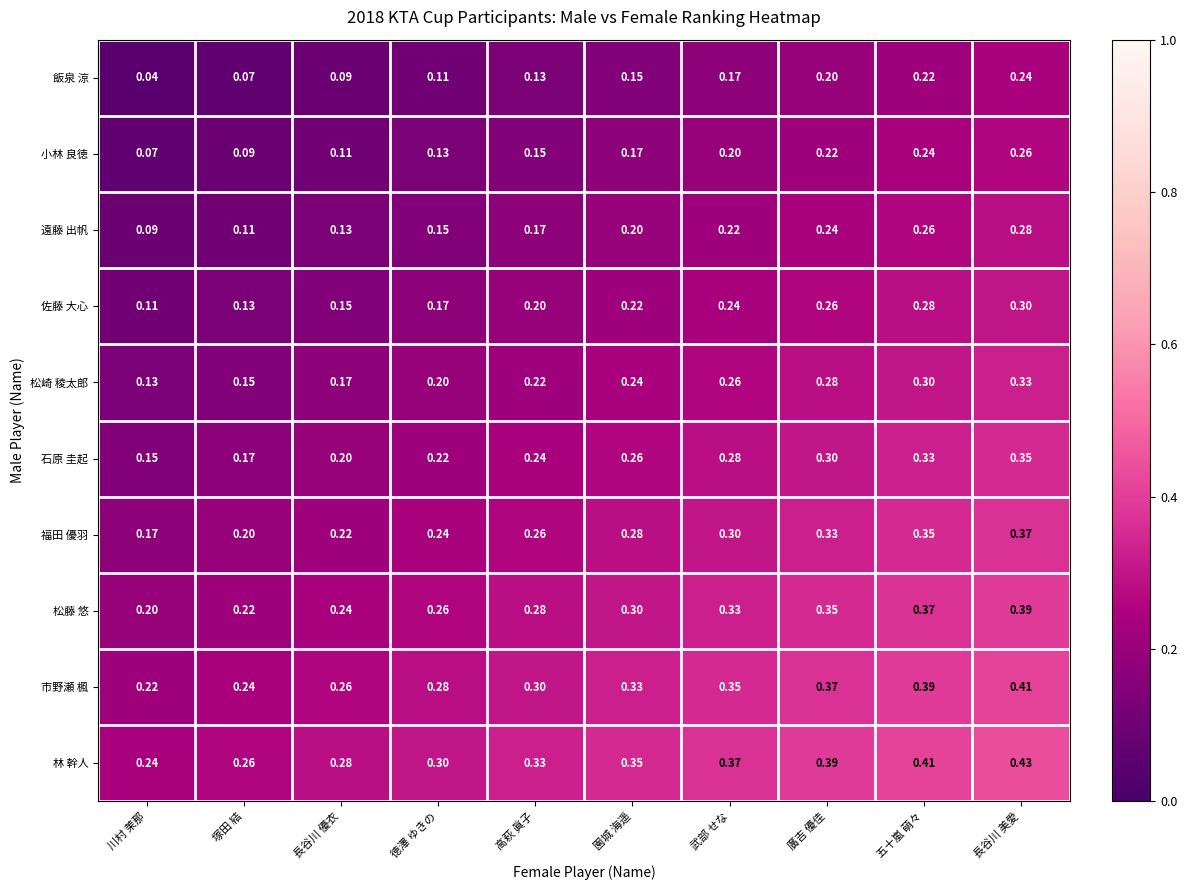

Rank the categories by 遠藤 出帆 value from highest to lowest.

長谷川 美愛, 五十嵐 萌々, 廣吉 優佳, 武部 せな, 園城 海遥, 高萩 眞子, 徳澤 ゆきの, 長谷川 優衣, 塚田 結, 川村 茉那